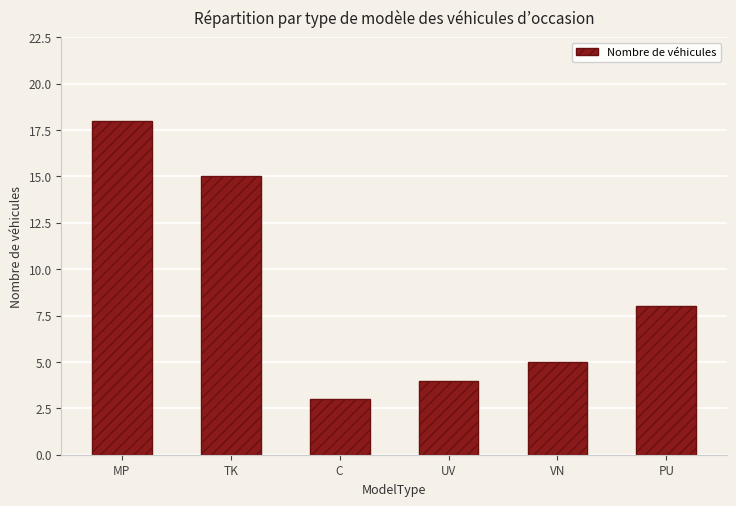

How many data points are less than 8?

3